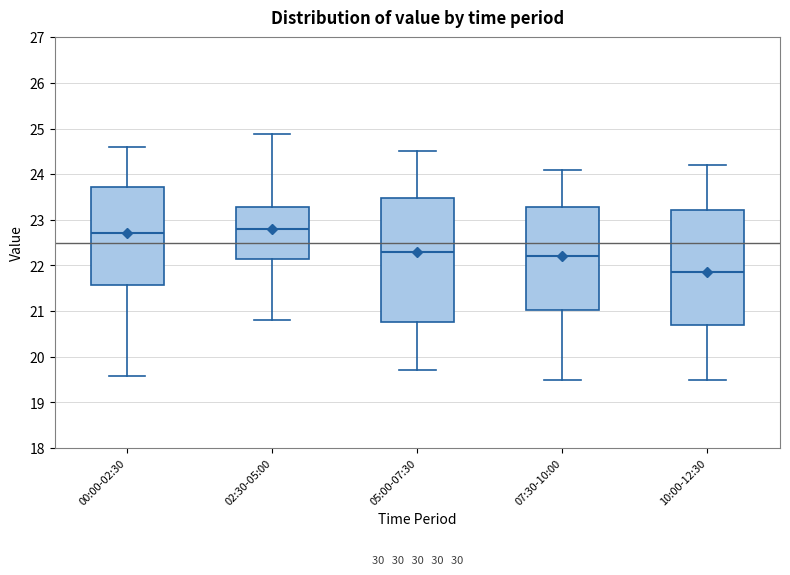

Which box is the tallest, from its lower edge to its upper edge?

05:00-07:30